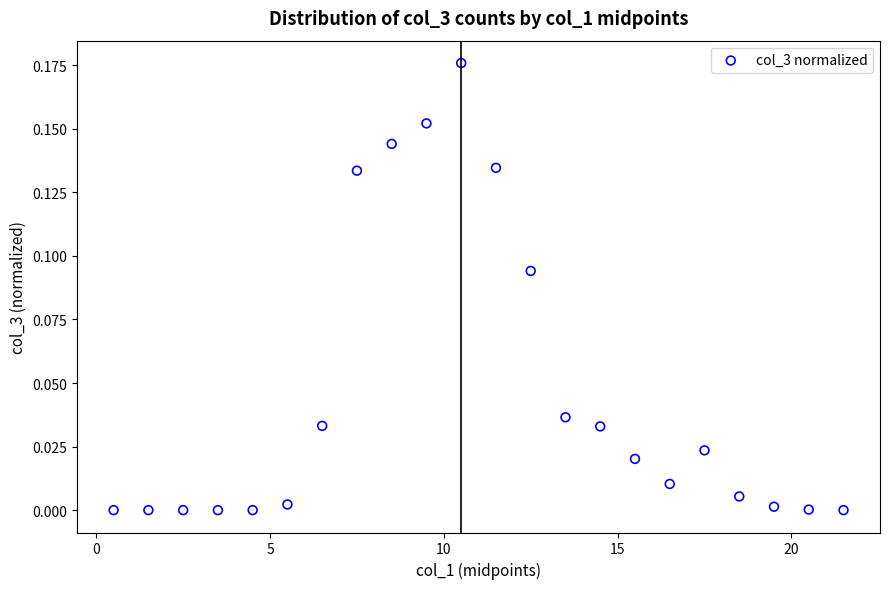

What is the range of X values (max minus min)?

21.0